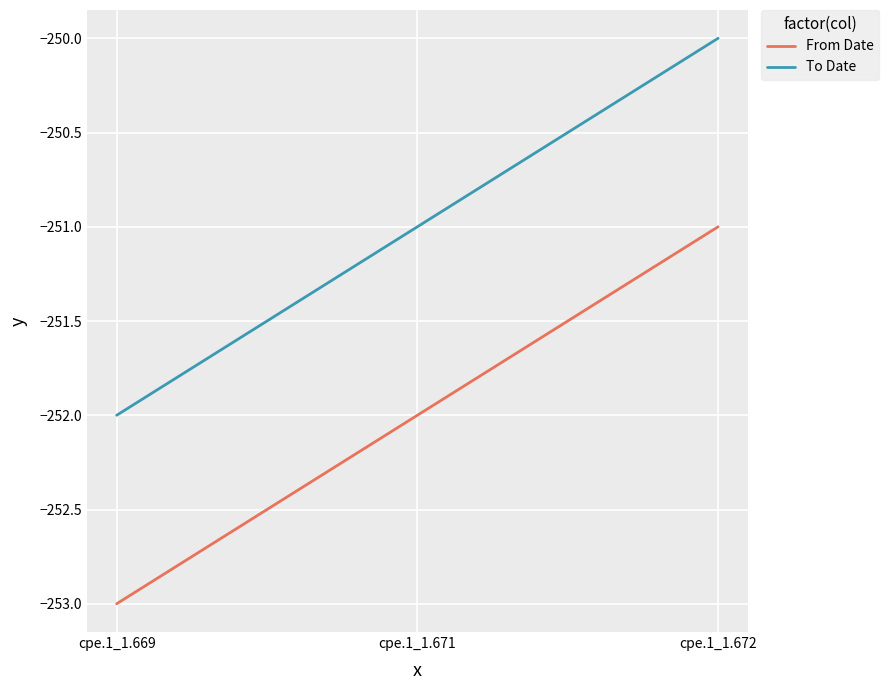

Is the value of To Date at cpe.1_1.669 greater than the value of From Date at cpe.1_1.672?

No